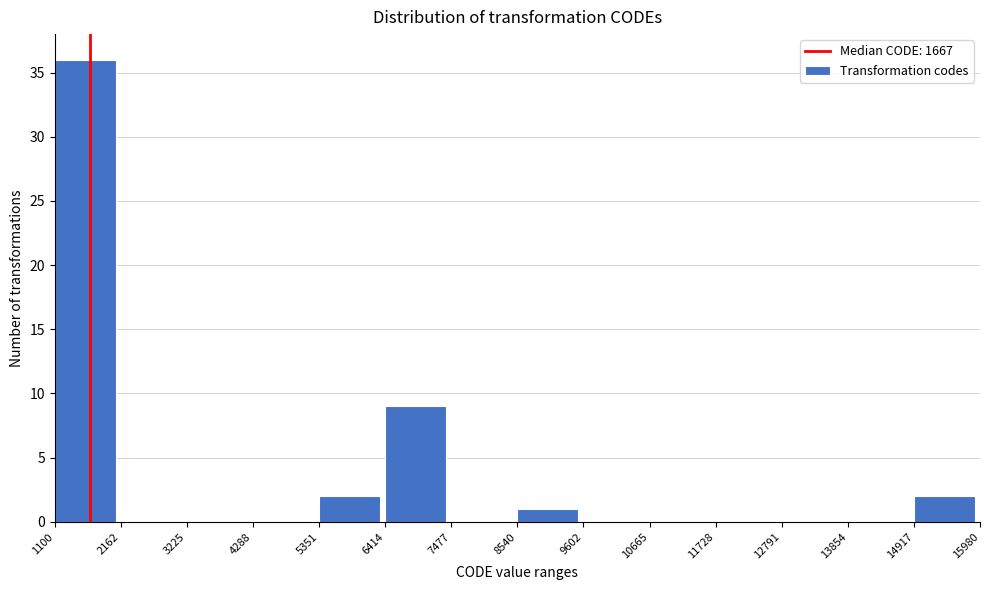

How tall is the bar that spans 8540 to 9602 on the x-axis? The values are not printed on the chart, so give them approximately, as read against the axis.

1